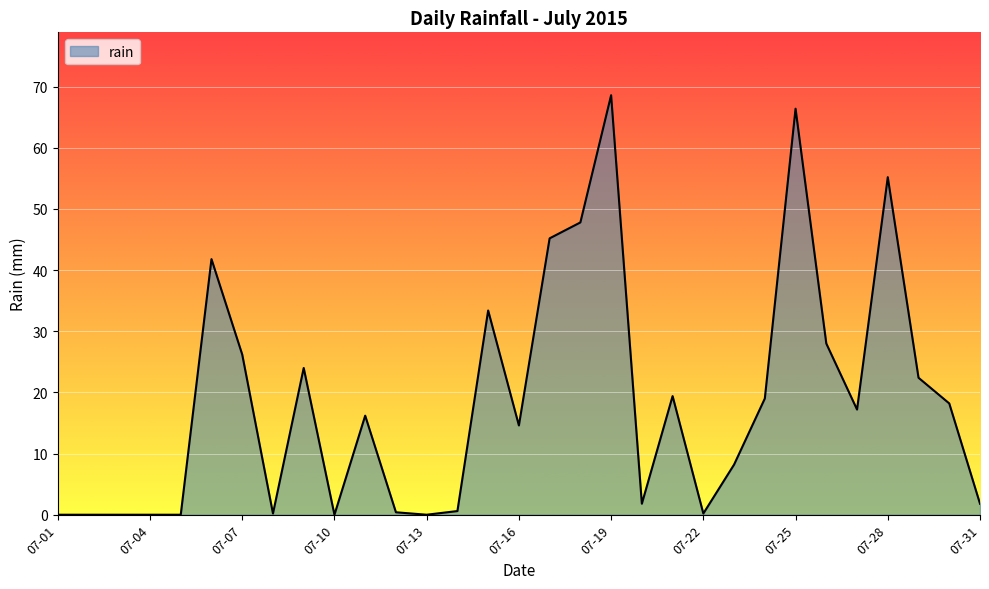

What is the difference between the maximum and minimum values?

68.6